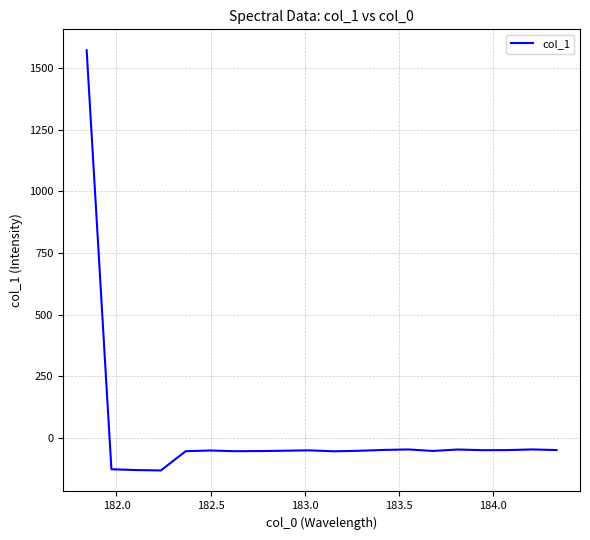

What is the difference between the maximum and minimum values?

1703.4